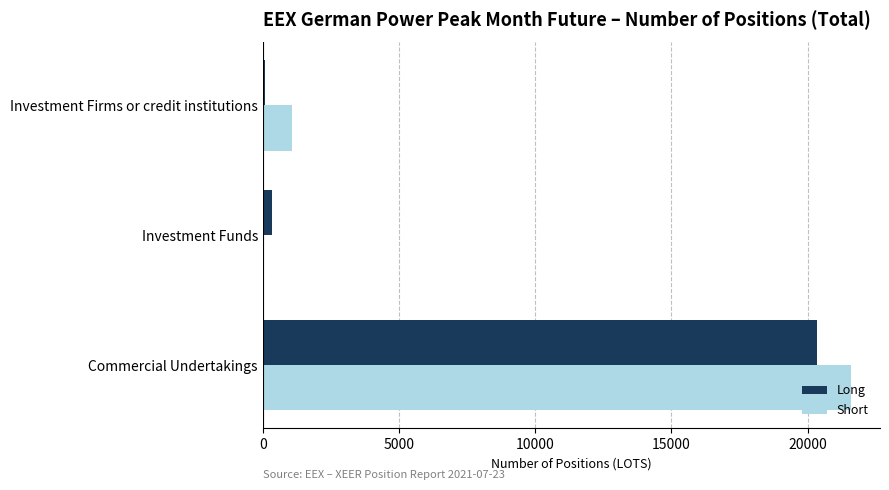

Is the value of Short at Investment Firms or credit institutions greater than the value of Long at Investment Funds?

Yes